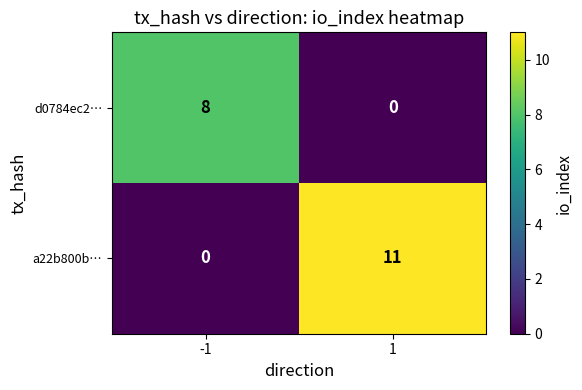

What is the spread (max minus min) of values at 1?

11